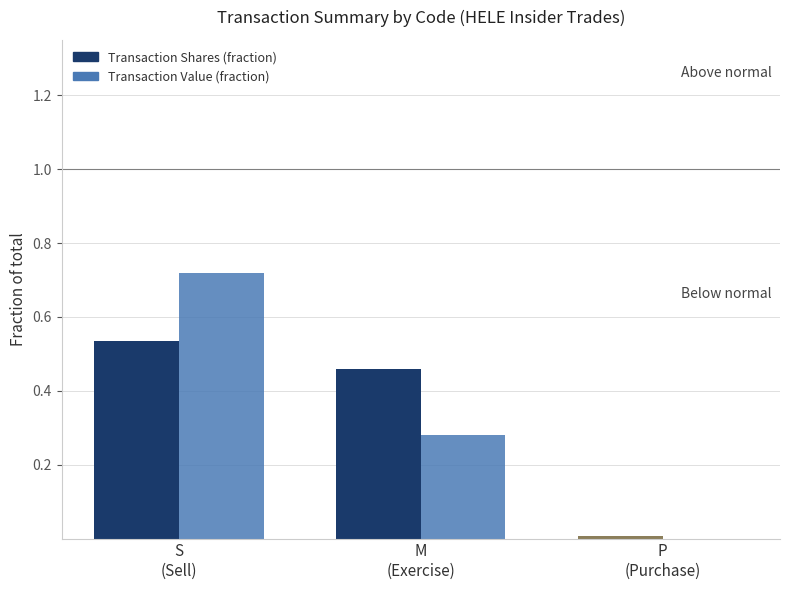

What is the sum of all Transaction Value (fraction) values?

1.0